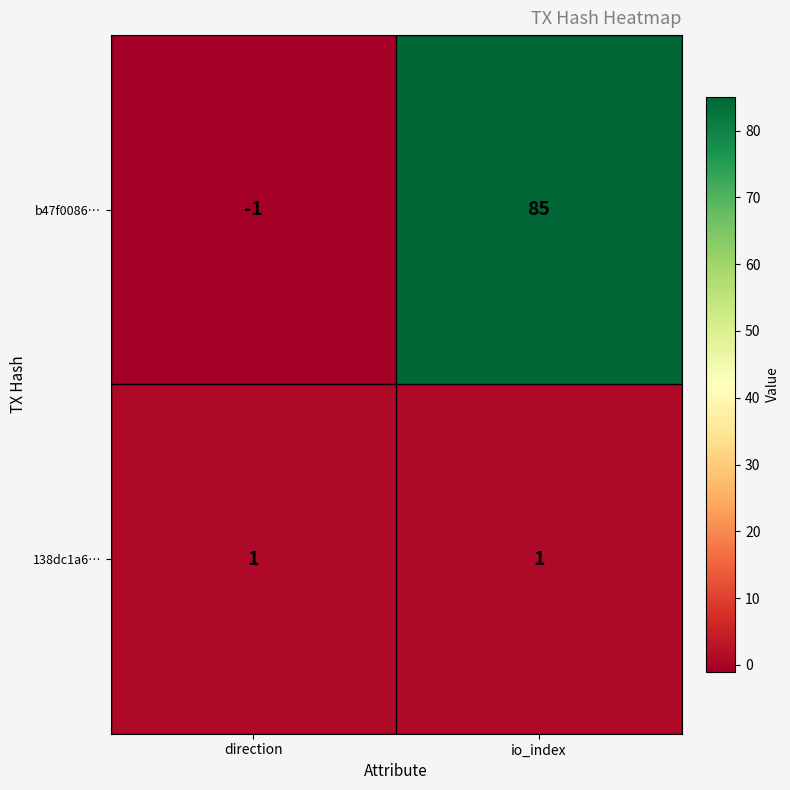

Reading left to right, what are all the values shown in this chart?

b47f0086…: direction=-1	io_index=85
138dc1a6…: direction=1	io_index=1